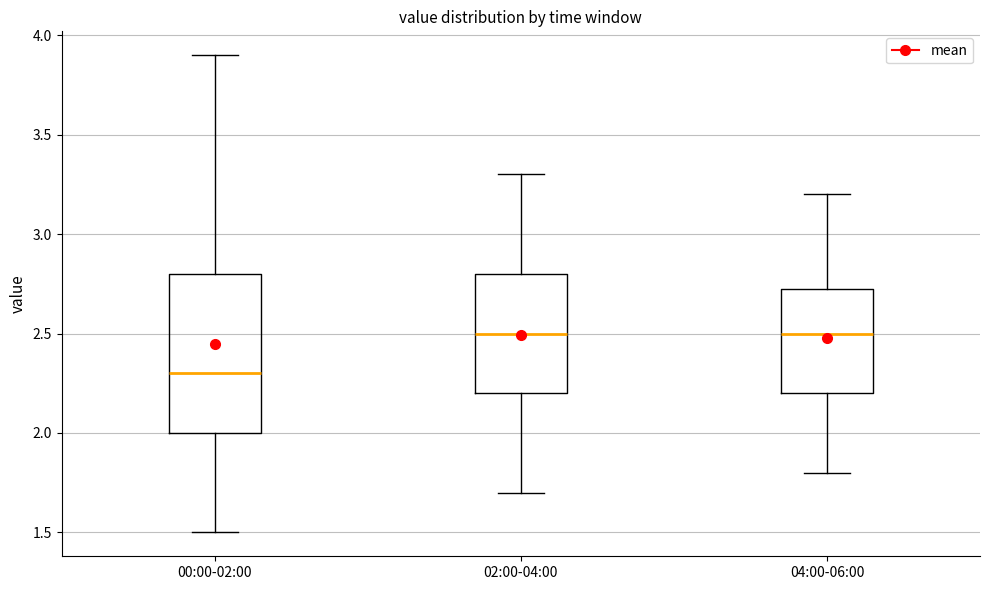

Reading left to right, transcribe this box plot: for each box, give where its median line is, the range the box spans, and where its two whiskers end, as read against the y-axis. The values are not printed on the chart, so give them approximately, as read against the axis.

00:00-02:00: median 2.30, box 2.00 to 2.80, whiskers 1.50 to 3.90
02:00-04:00: median 2.50, box 2.20 to 2.80, whiskers 1.70 to 3.30
04:00-06:00: median 2.50, box 2.20 to 2.75, whiskers 1.80 to 3.20